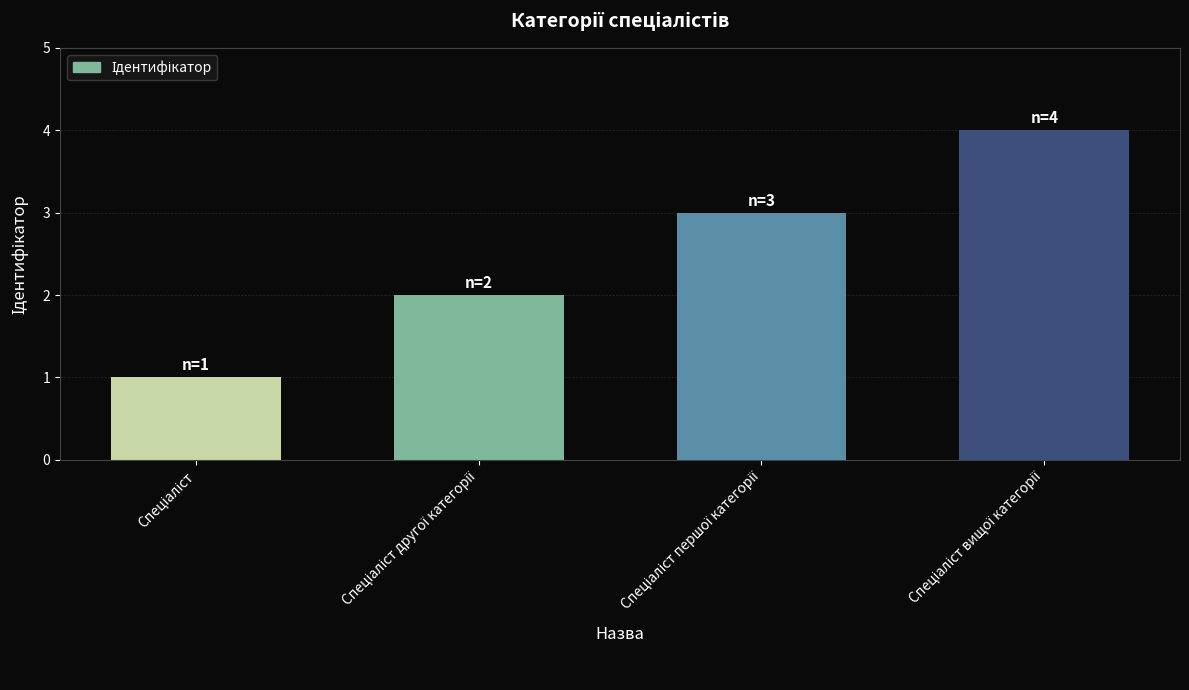

What is the sum of all values?

10